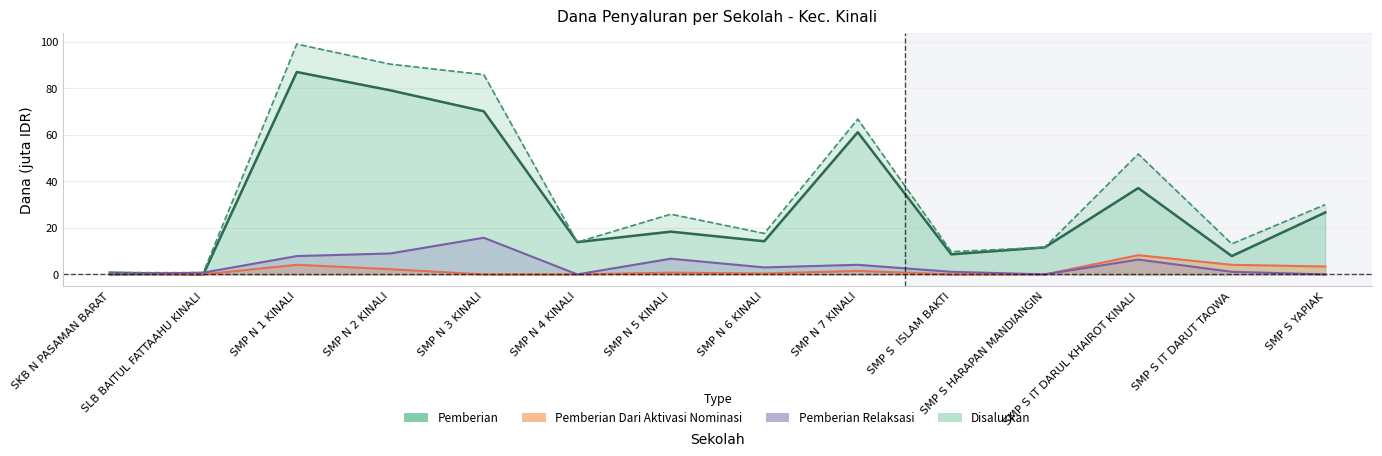

Rank the series at SMP N 6 KINALI from lowest to highest value.

Pemberian Dari Aktivasi Nominasi, Pemberian Relaksasi, Pemberian, Disalurkan